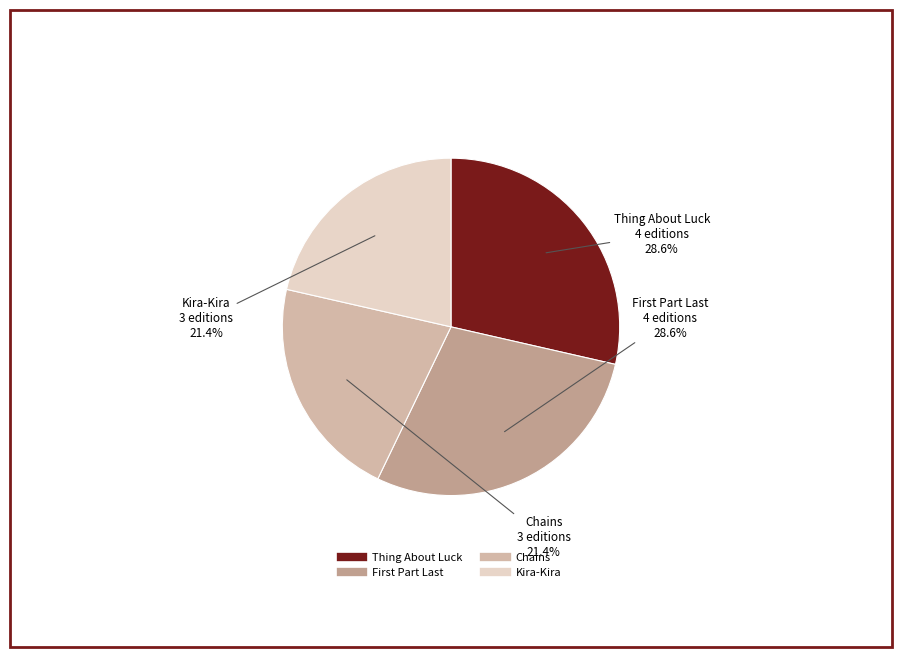

Is there a majority slice in this chart?

No